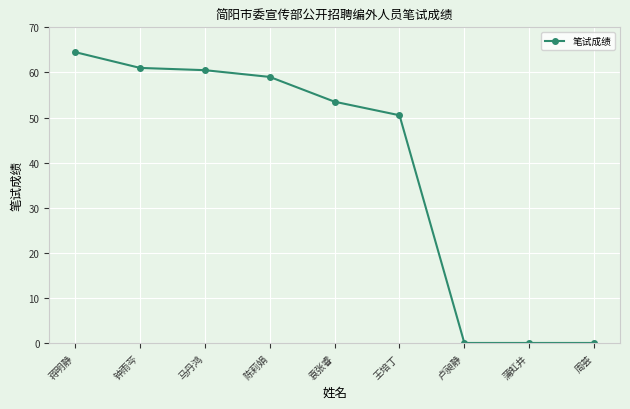

What is the sum of the values at 蒲虹井 and 钟雨芩?

61.0